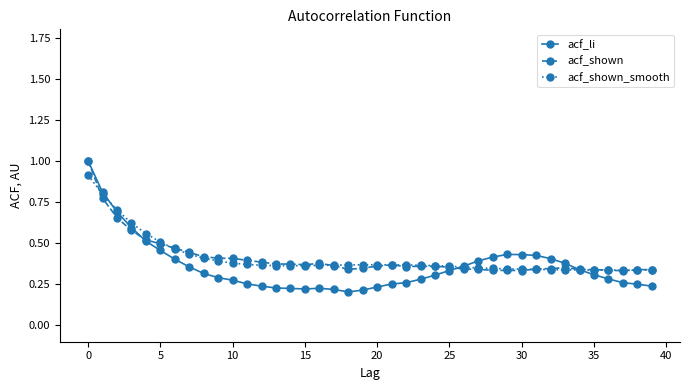

Which series has the largest range (max minus min)?

acf_li